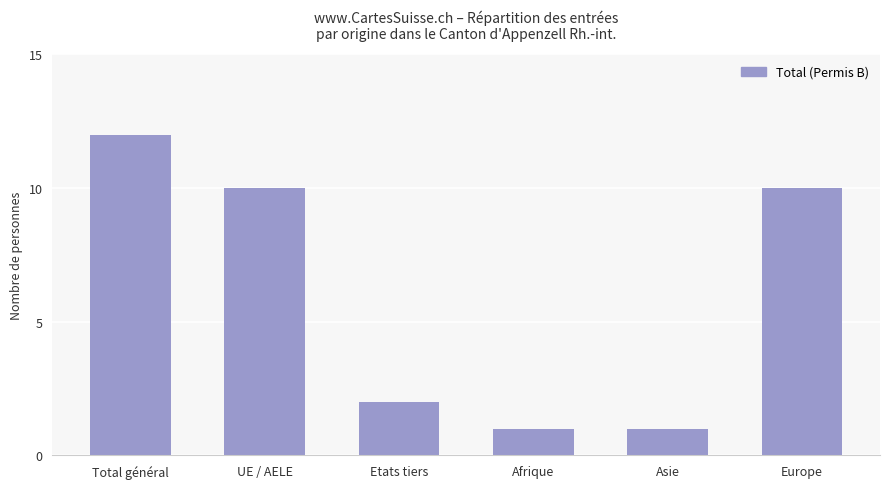

What is the sum of all values?

36